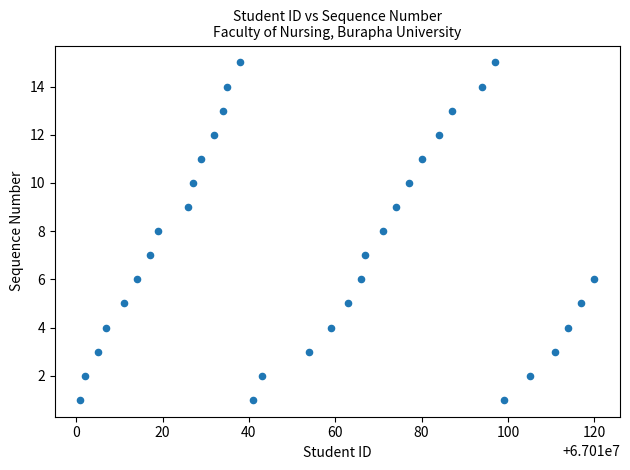

What is the range of X values (max minus min)?

119